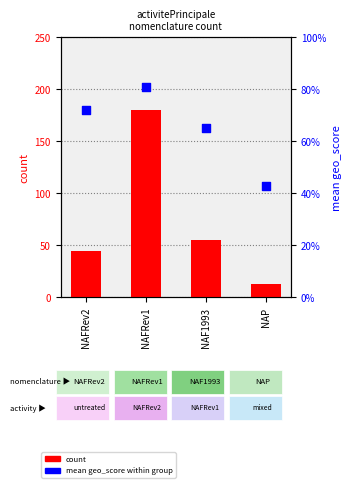

Which series has the largest total across all categories?

count